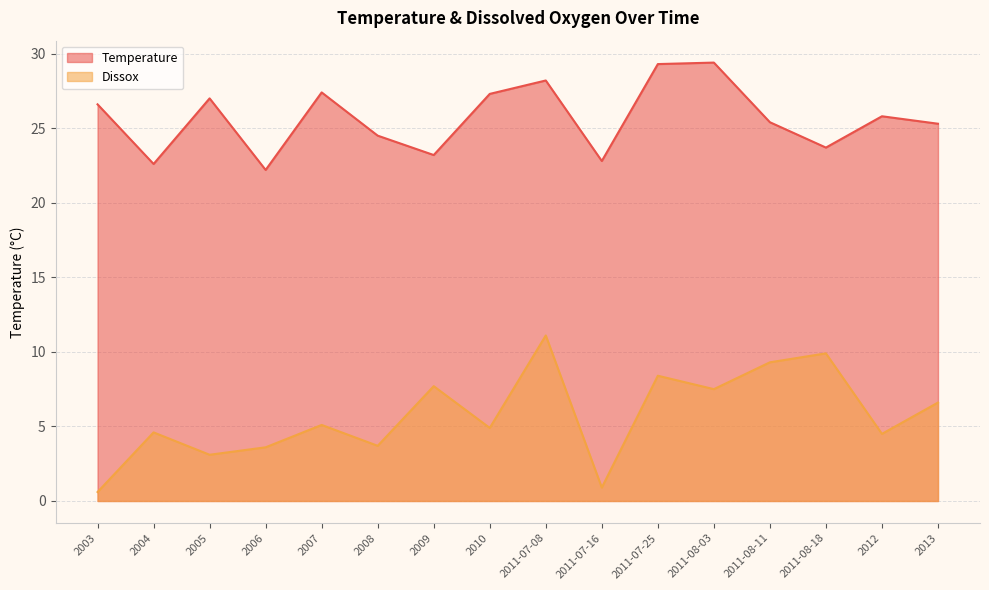

How many distinct data groups are displayed?

2